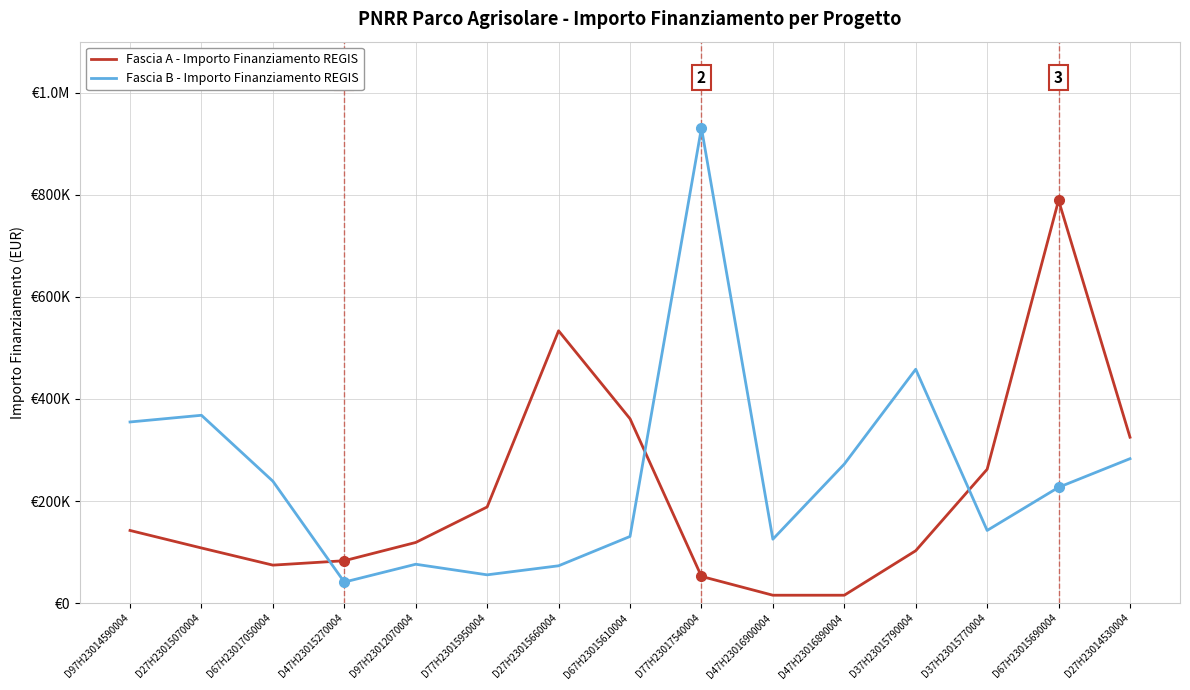

Is this an area chart (filled region under the line)?

No